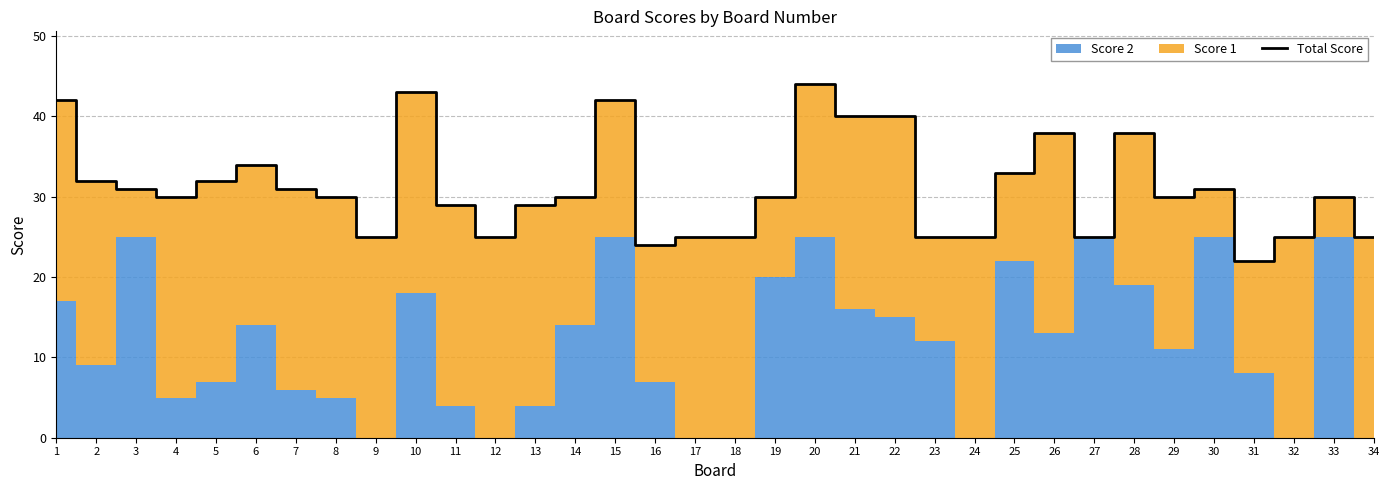

Count the number of values greater than 30.

15